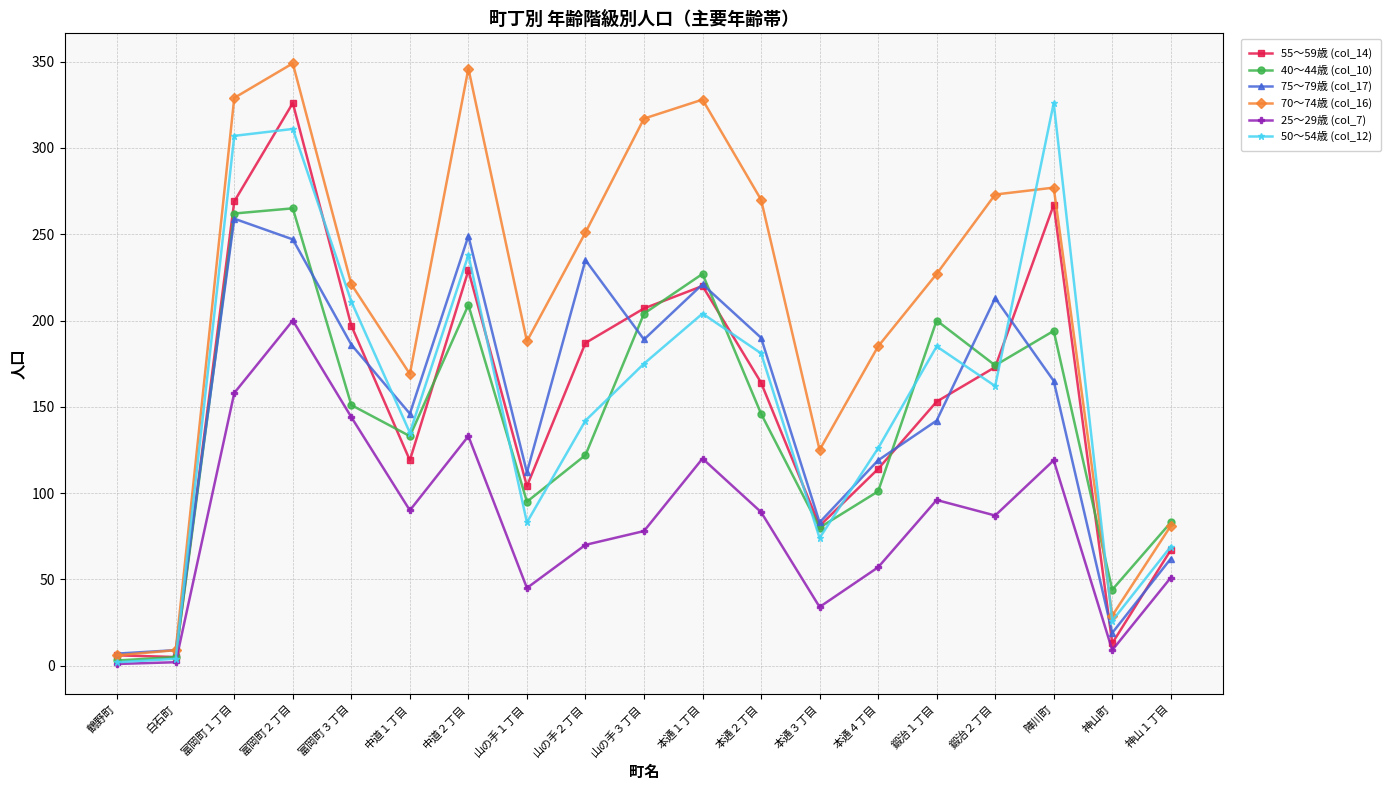

The value of 40～44歳 (col_10) at 山の手１丁目 is 133. True or false?

False